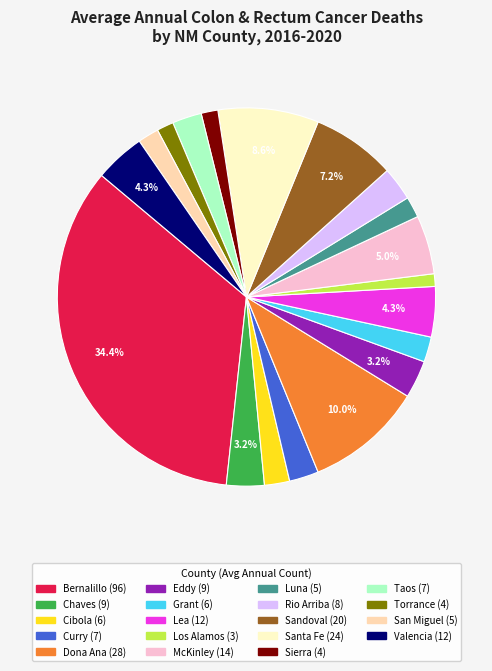

Which slice is the largest?

Bernalillo